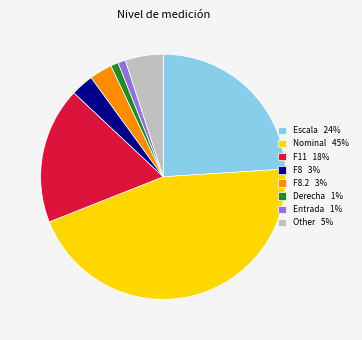

Is it true that Nominal 45% is 53% of the pie?

False